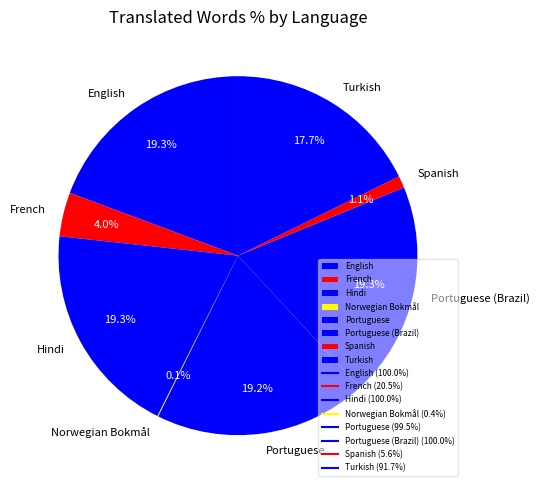

Does Portuguese (Brazil) account for over 50% of the chart?

No